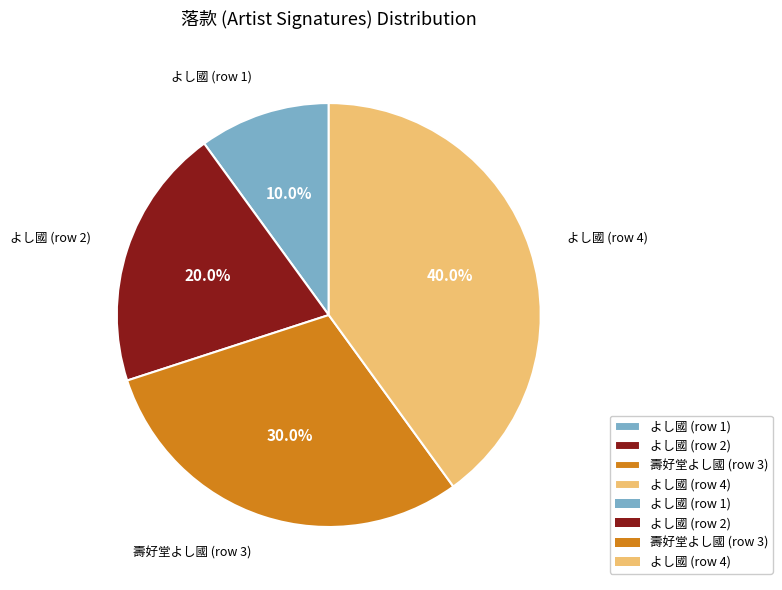

To the nearest percent, what is the difference between the largest and smallest slice percentages?

30%